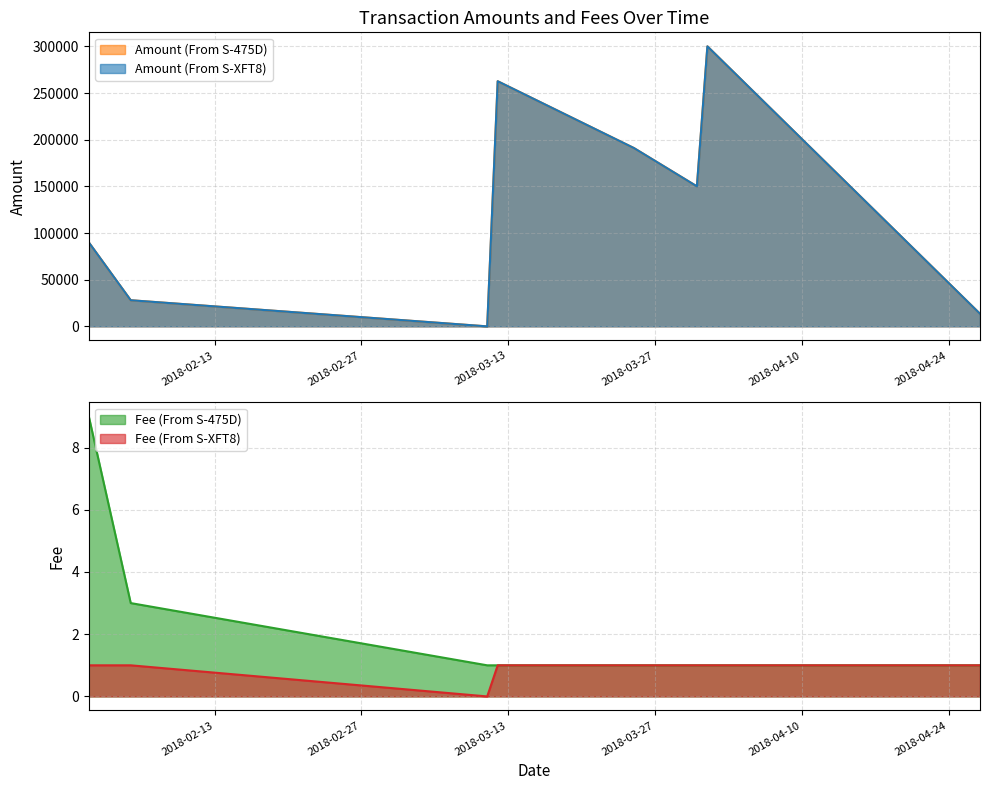

How many values in the Amount (From S-475D) series exceed 150001?

3